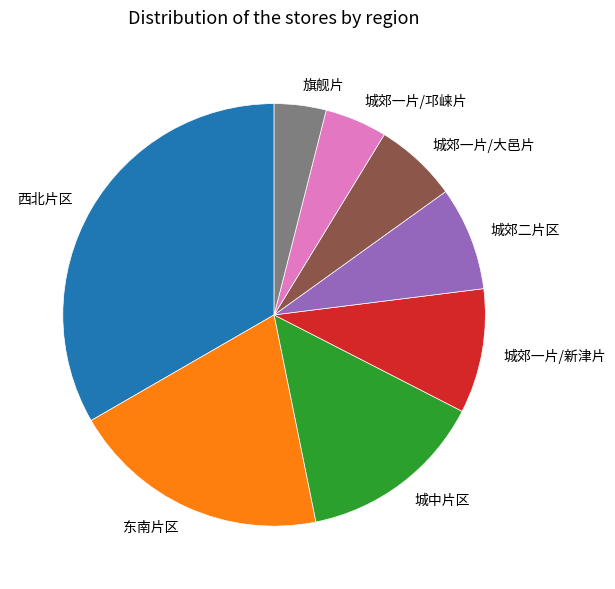

Rank the categories by value from highest to lowest.

西北片区, 东南片区, 城中片区, 城郊一片/新津片, 城郊二片区, 城郊一片/大邑片, 城郊一片/邛崃片, 旗舰片